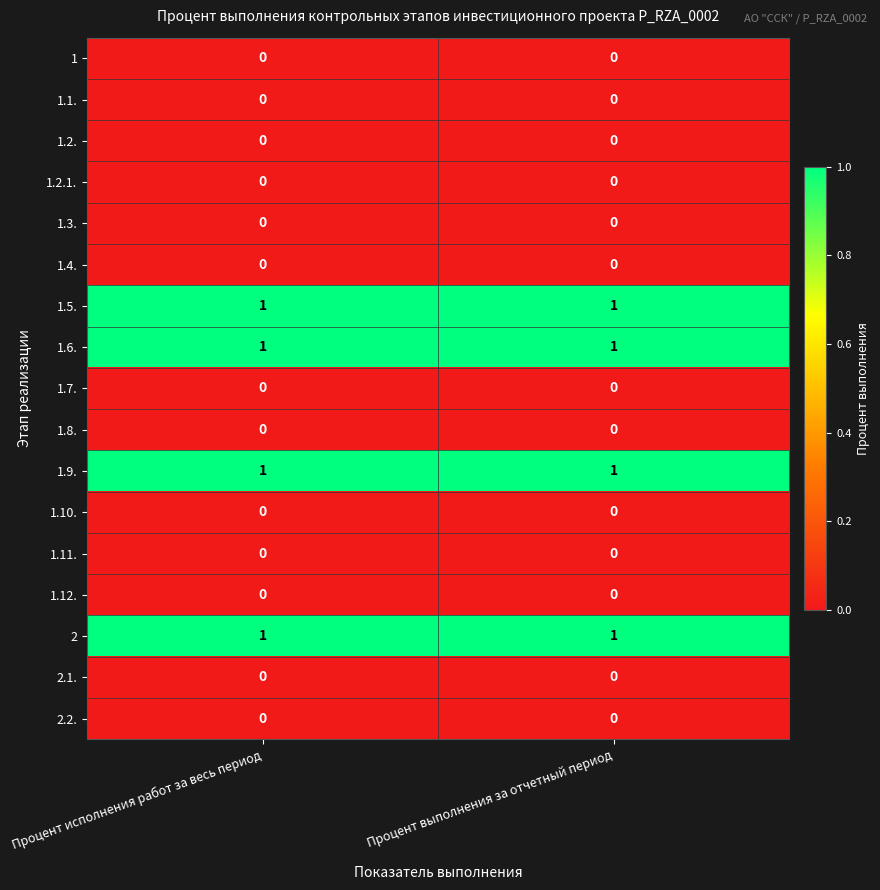

The 1.12. series shows 0 at Процент исполнения работ за весь период. True or false?

True